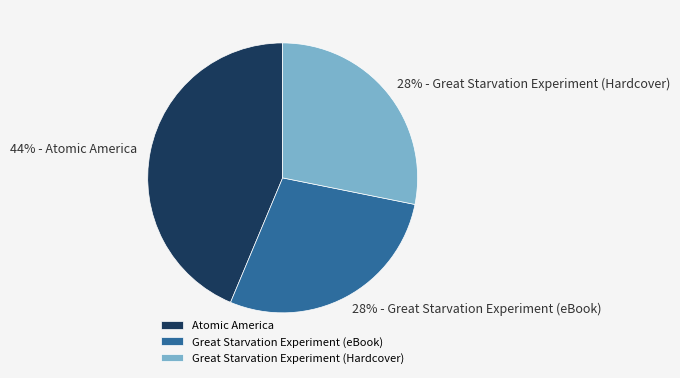

How many segments does this pie chart have?

3